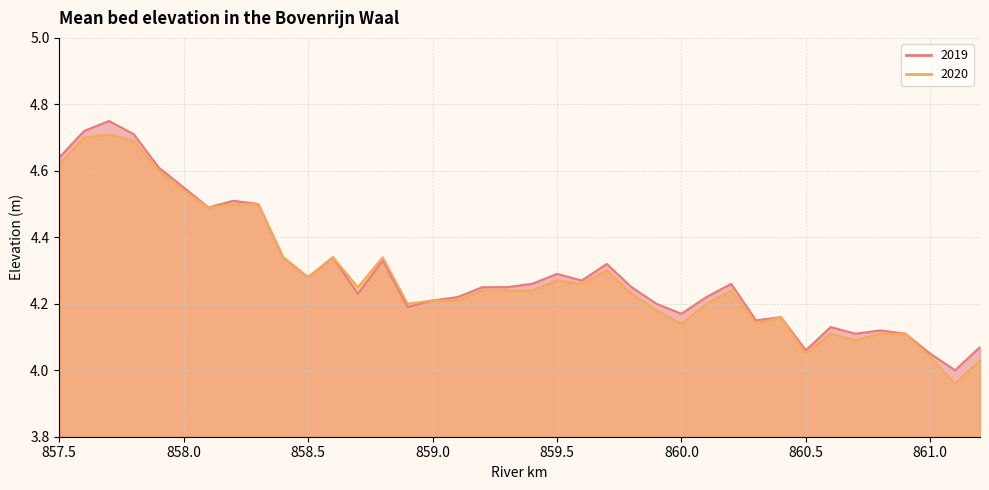

What is the total value across all series at 858.6?

8.7